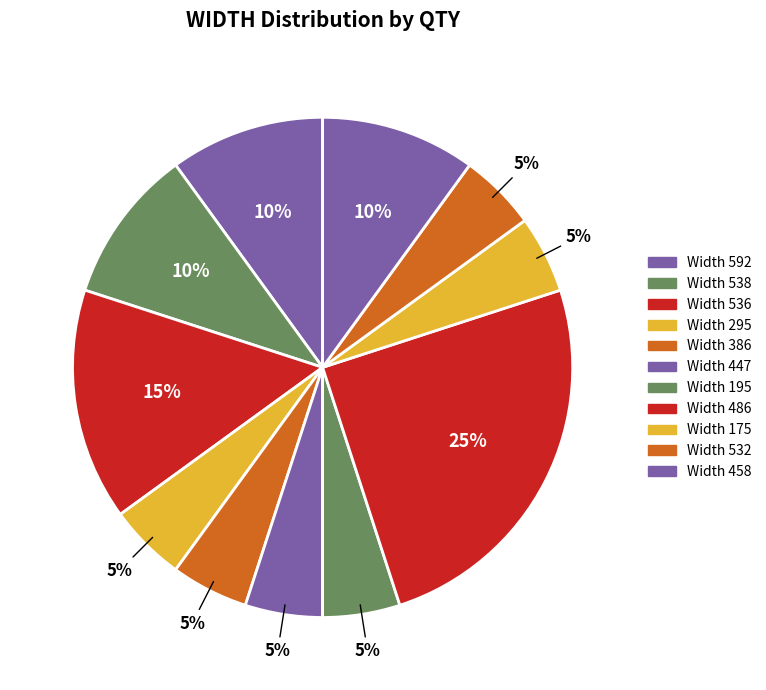

How many segments does this pie chart have?

11